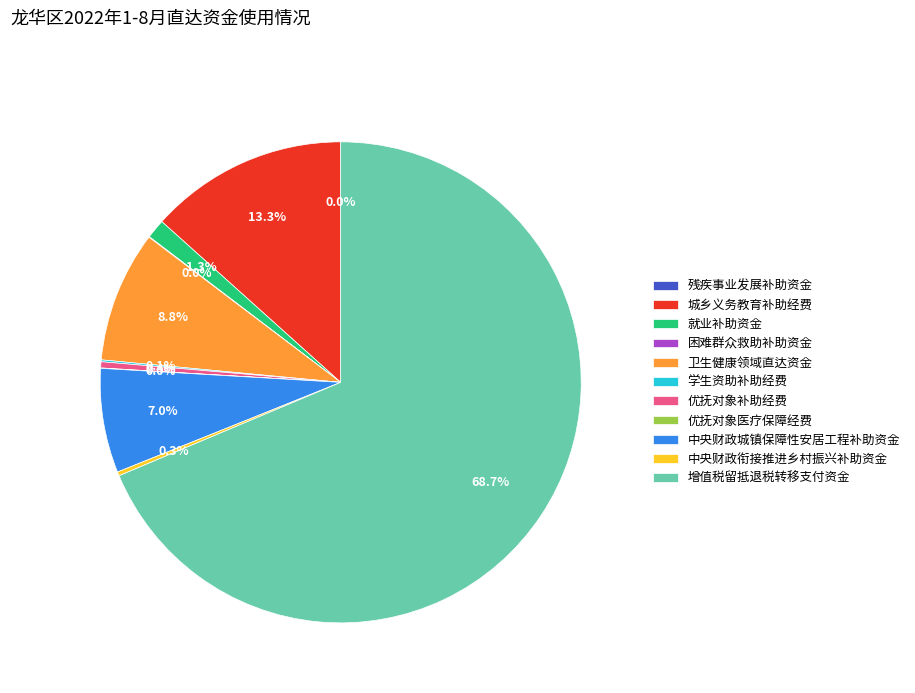

What portion of the pie excludes 中央财政城镇保障性安居工程补助资金?

93.0%